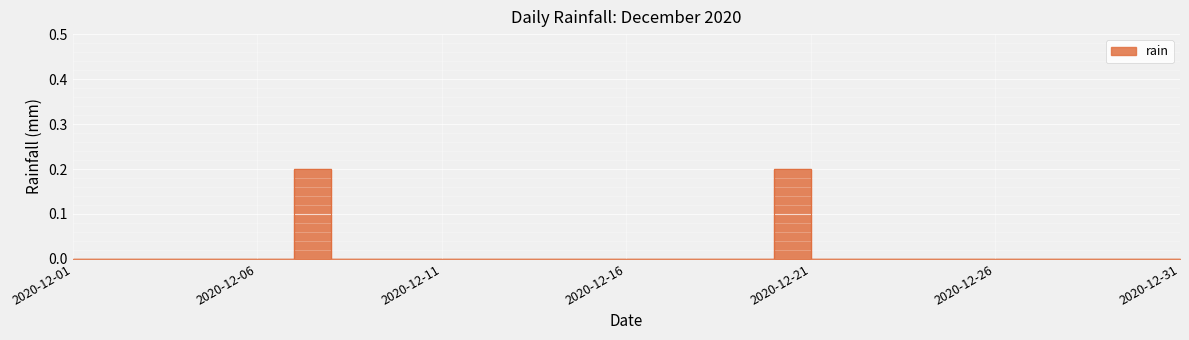

Count the values in the range 0 to 1.

31